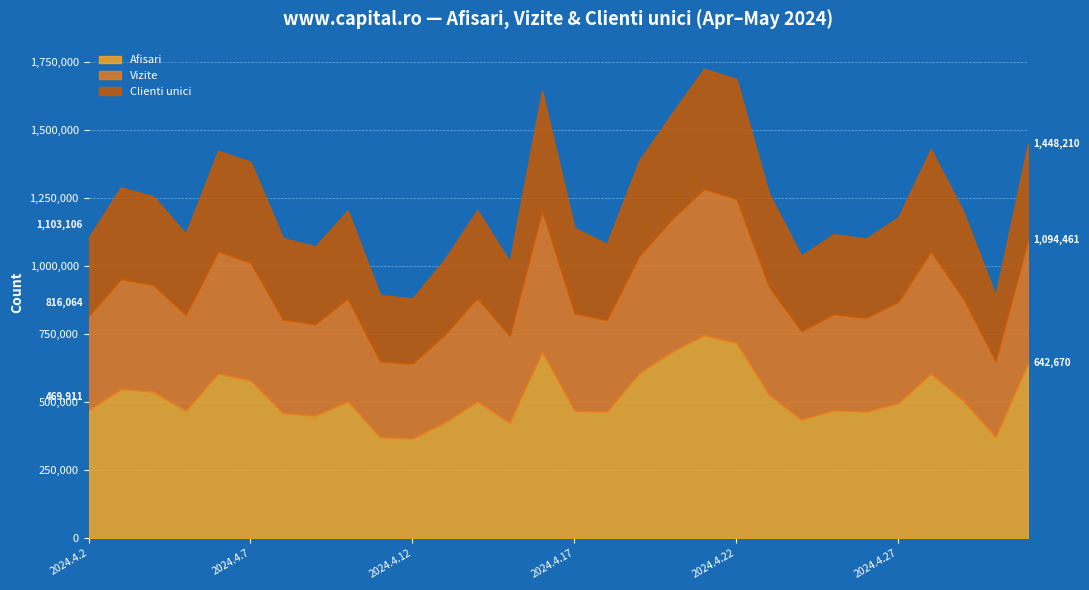

True or false: Afisari and Clienti unici cross at least once.

False